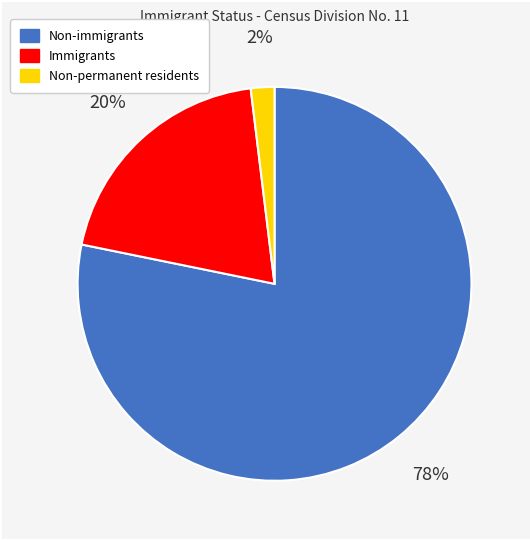

To the nearest percent, what portion does Non-permanent residents represent?

2%